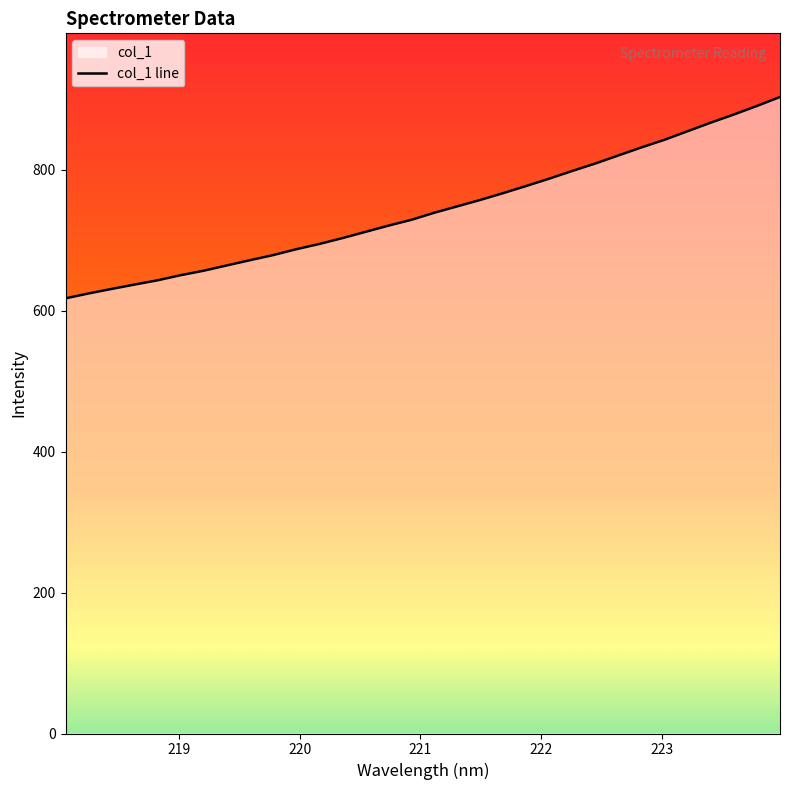

What is the difference between the maximum and minimum values?

285.8